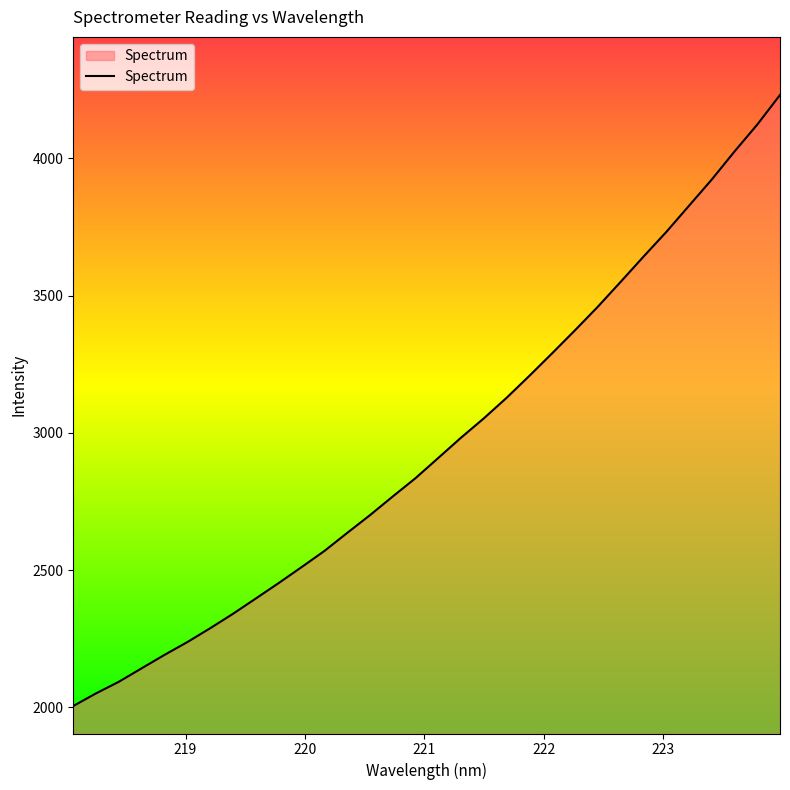

What is the minimum value shown in the chart?

2005.1